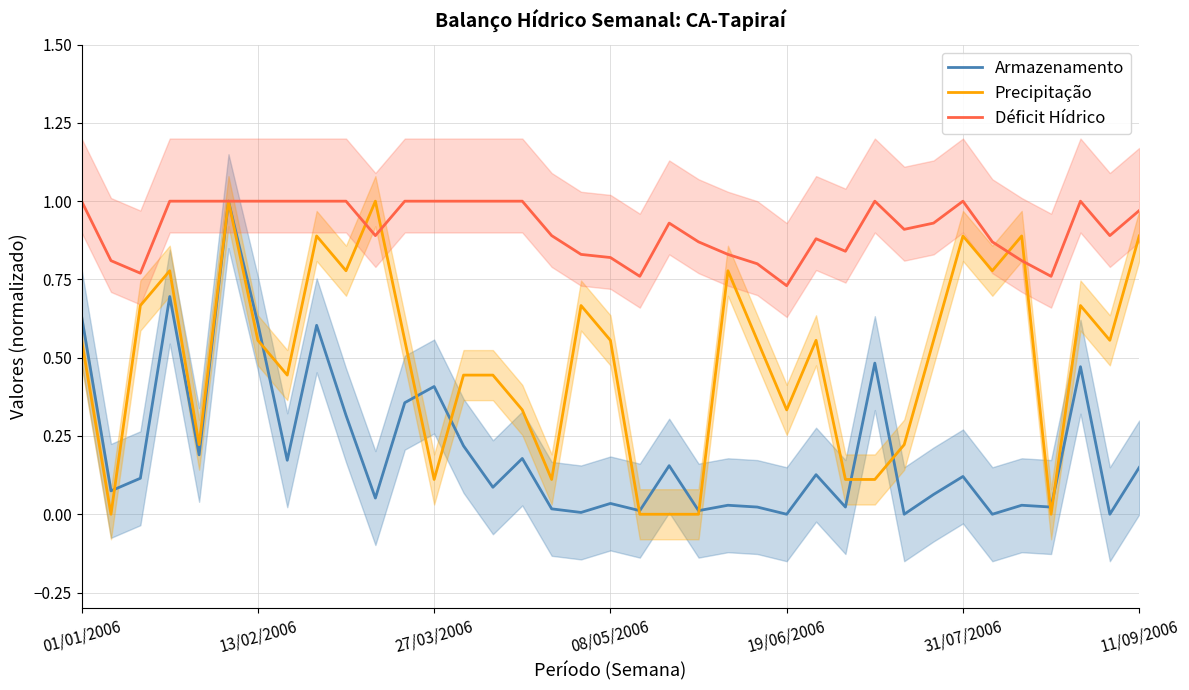

Reading right to left, extract all data points from this chart.

Armazenamento: 0.1	0.0	0.5	0.0	0.0	0.0	0.1	0.1	0.0	0.5	0.0	0.1	0.0	0.0	0.0	0.0	0.2	0.0	0.0	0.0	0.0	0.2	0.1	0.2	0.4	0.4	0.1	0.3	0.6	0.2	0.6	1.0	0.2	0.7	0.1	0.1	0.6
Precipitação: 0.9	0.6	0.7	0.0	0.9	0.8	0.9	0.6	0.2	0.1	0.1	0.6	0.3	0.6	0.8	0.0	0.0	0.0	0.6	0.7	0.1	0.3	0.4	0.4	0.1	0.6	1.0	0.8	0.9	0.4	0.6	1.0	0.2	0.8	0.7	0.0	0.6
Déficit Hídrico: 1.0	0.9	1.0	0.8	0.8	0.9	1.0	0.9	0.9	1.0	0.8	0.9	0.7	0.8	0.8	0.9	0.9	0.8	0.8	0.8	0.9	1.0	1.0	1.0	1.0	1.0	0.9	1.0	1.0	1.0	1.0	1.0	1.0	1.0	0.8	0.8	1.0